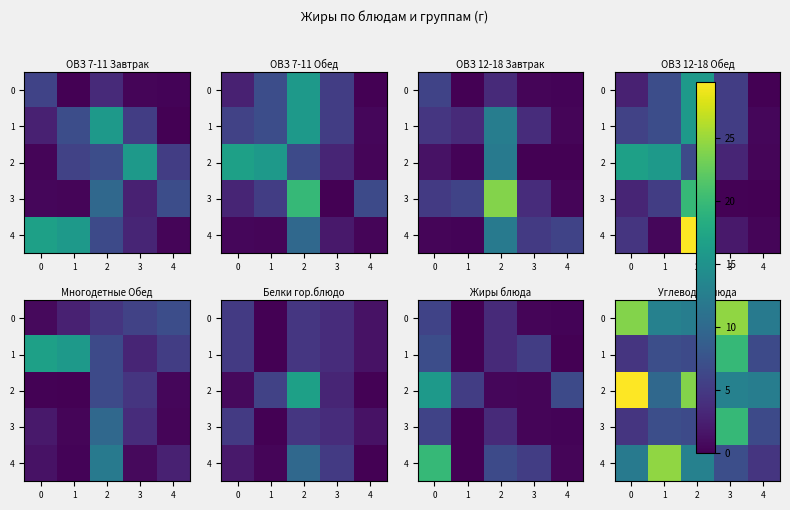

What is the difference between the 3 values at 3 and 2?

13.2